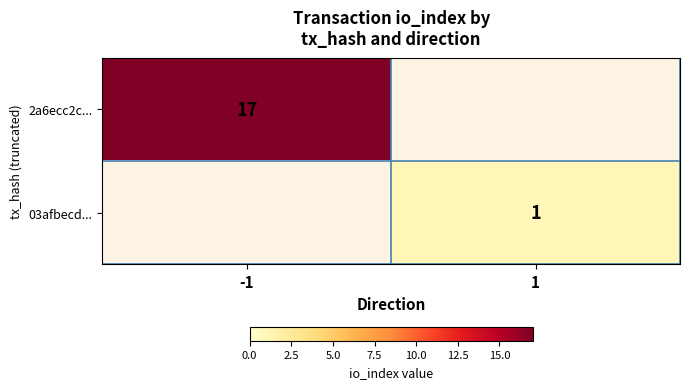

The value of 2a6ecc2c... at -1 is 30. True or false?

False